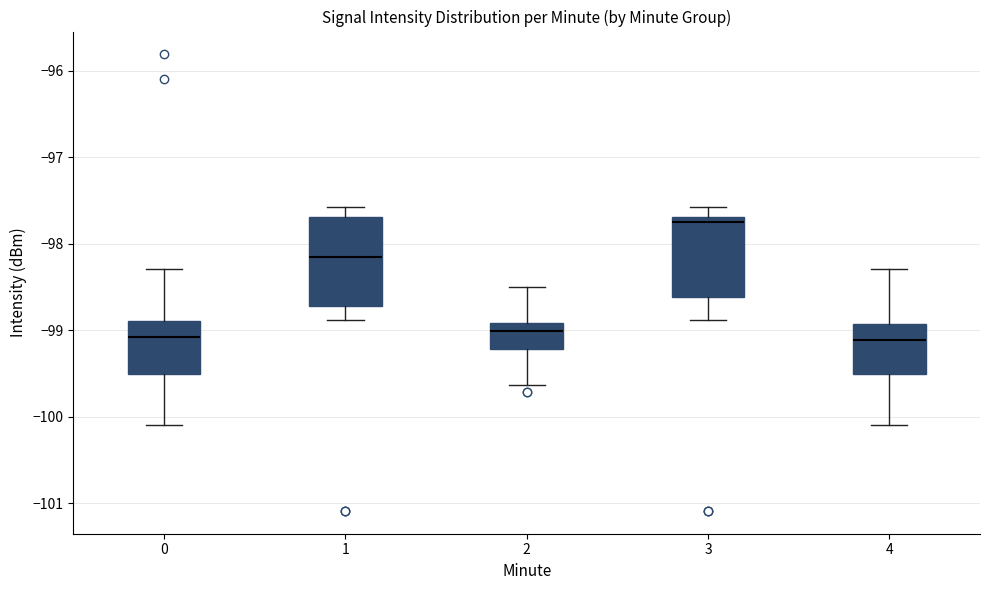

Where is the lower edge of the box at x = 0 on the y-axis? The values are not printed on the chart, so give them approximately, as read against the axis.

-99.5